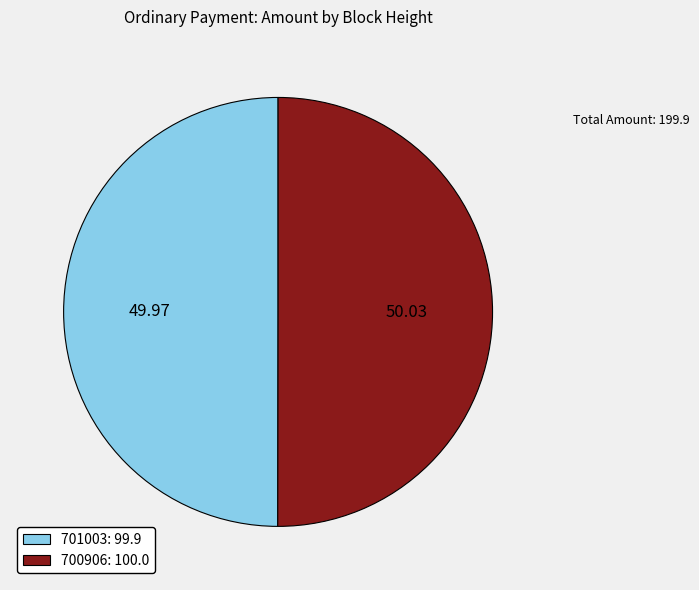

How many segments does this pie chart have?

2